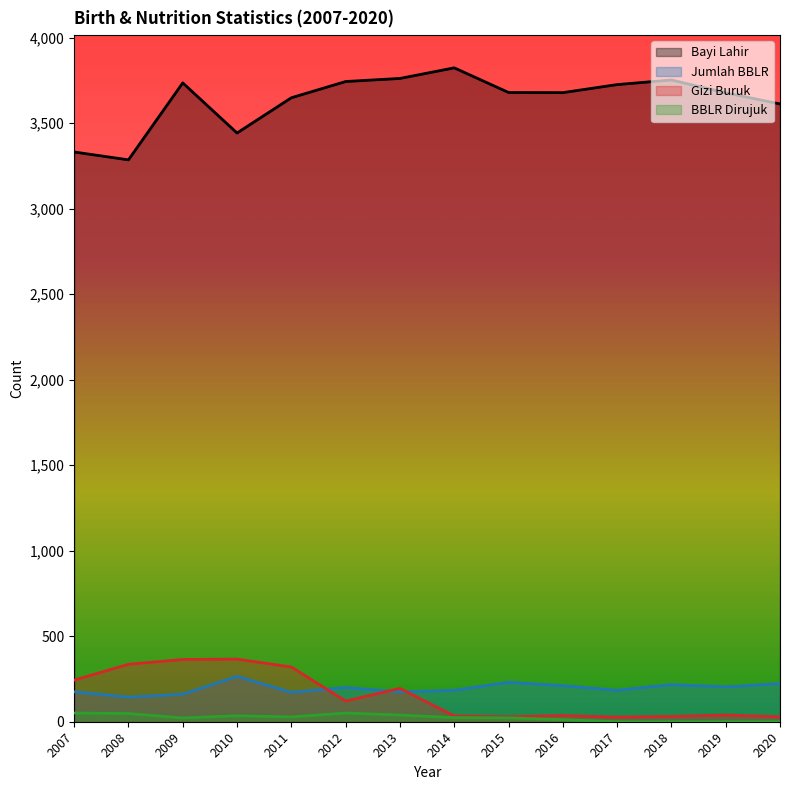

At which category is the sum across all series the highest?

2009